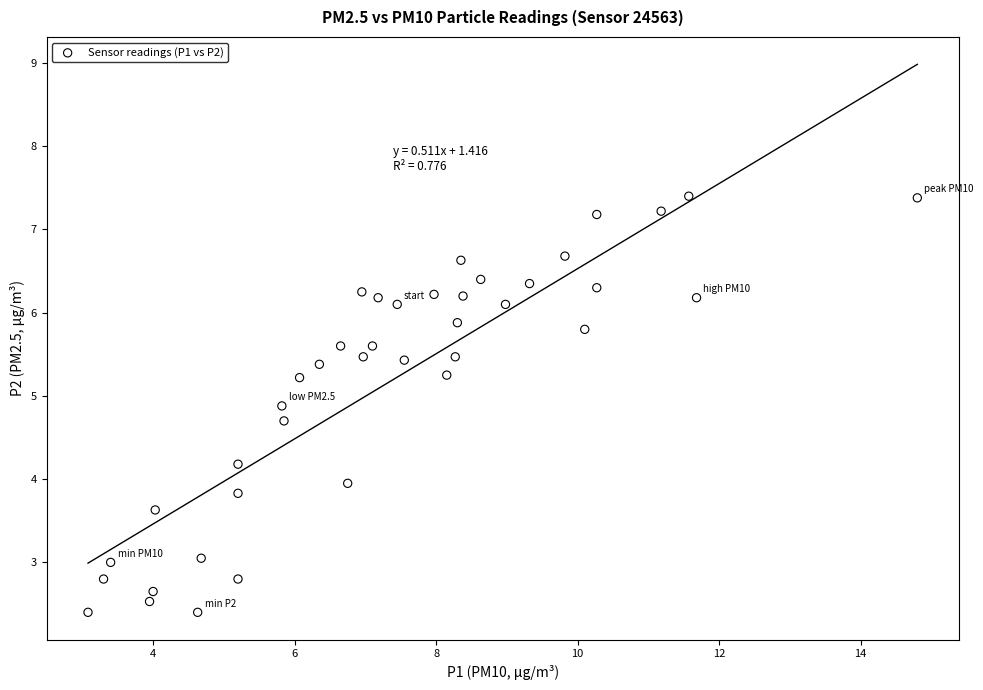

What is the range of X values (max minus min)?

11.7